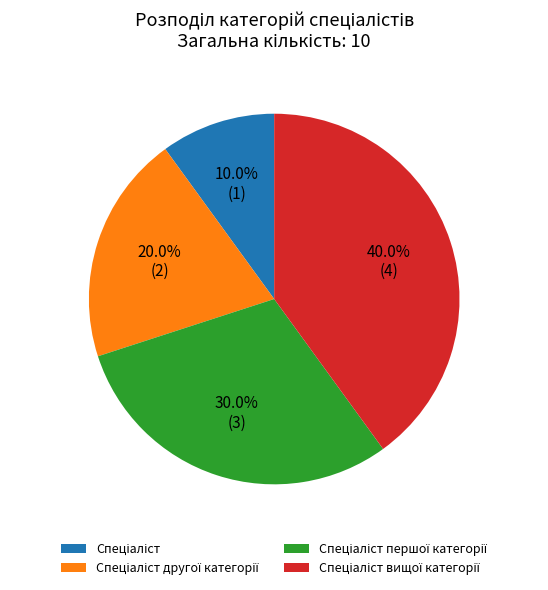

Is there a majority slice in this chart?

No